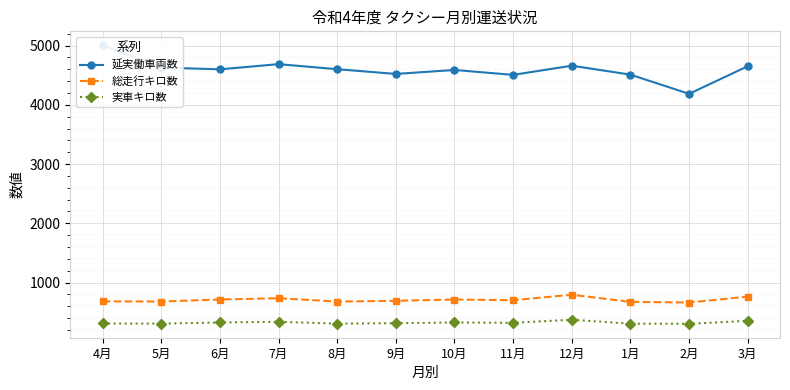

What is the lowest value of the 総走行キロ数 series?

663